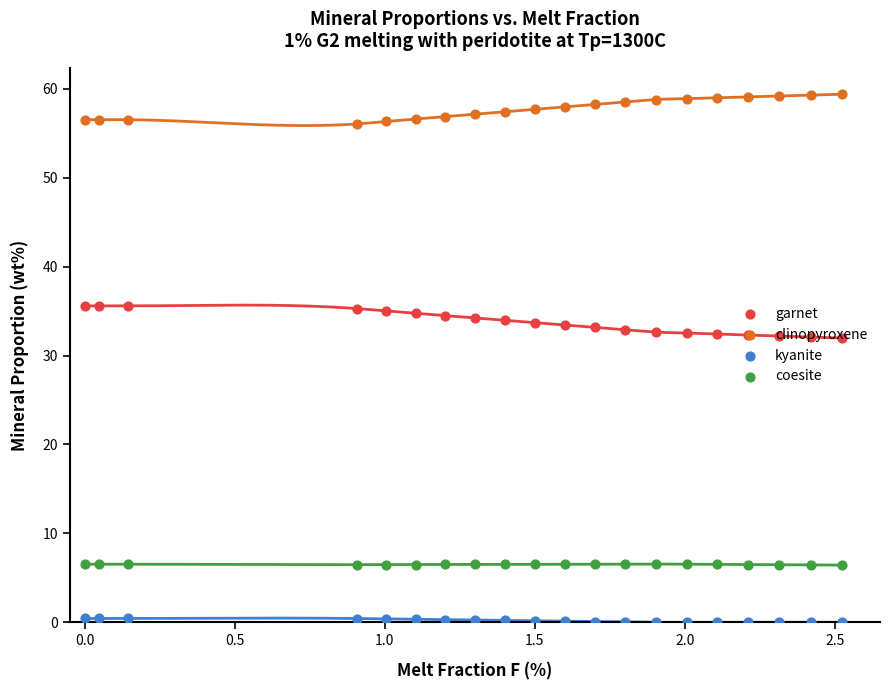

Which series has the largest total across all categories?

clinopyroxene